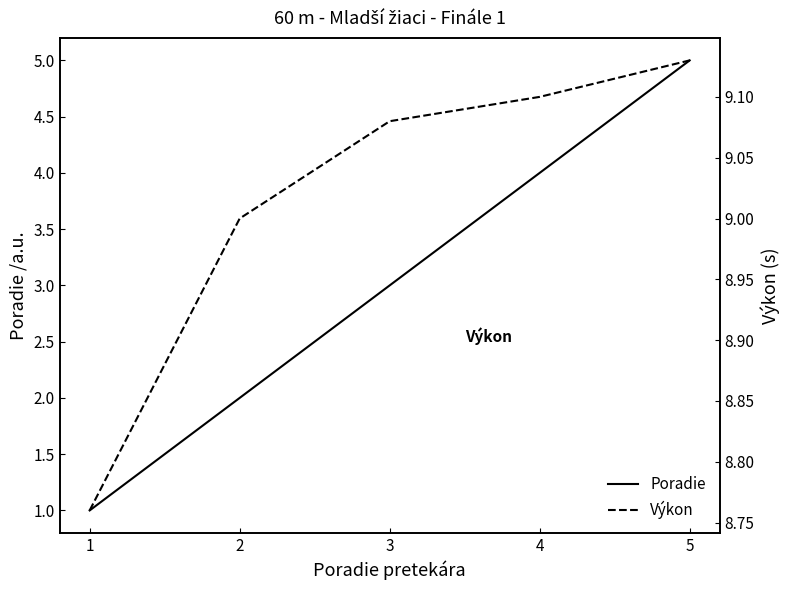

How many data points does each series have?

5